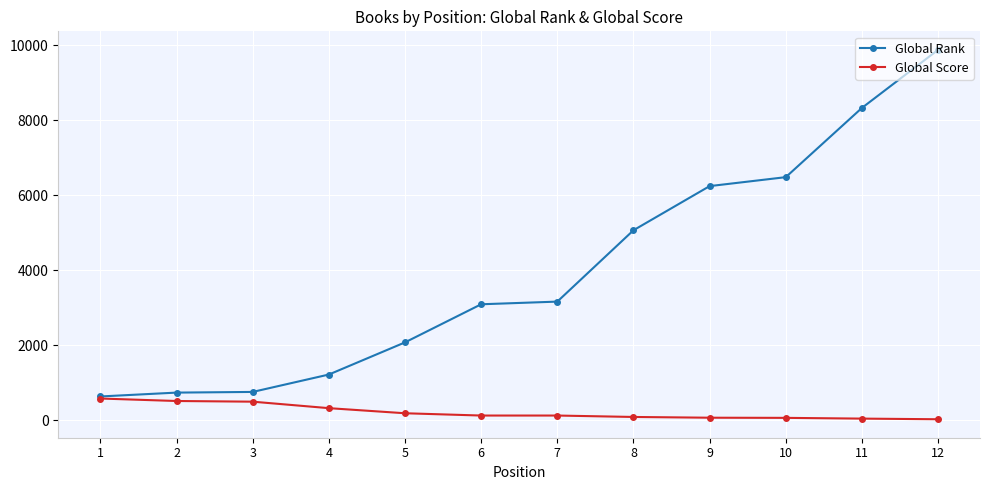

Does the chart display data point markers on the line(s)?

Yes